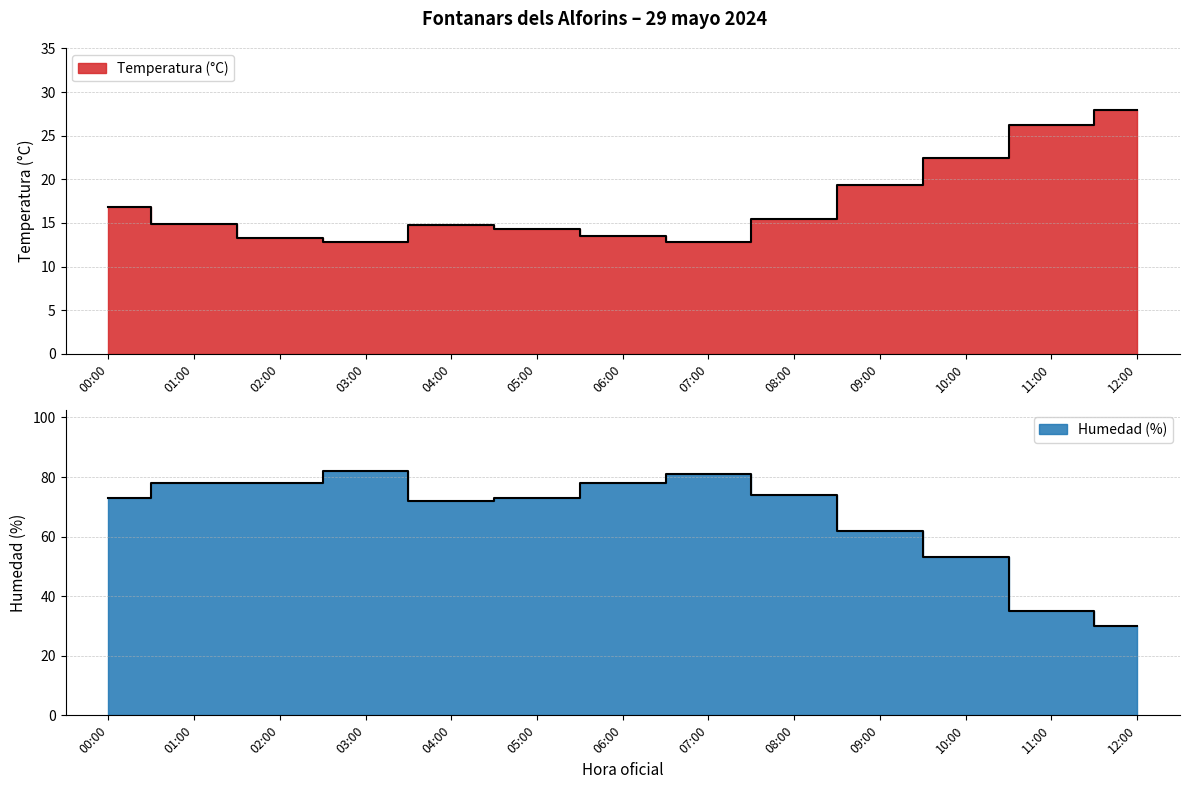

Reading left to right, list all the values displayed in this chart.

Temperatura (°C): 00:00=16.8	01:00=14.9	02:00=13.3	03:00=12.8	04:00=14.8	05:00=14.3	06:00=13.5	07:00=12.8	08:00=15.5	09:00=19.4	10:00=22.4	11:00=26.2	12:00=28.0
Humedad (%): 00:00=73.0	01:00=78.0	02:00=78.0	03:00=82.0	04:00=72.0	05:00=73.0	06:00=78.0	07:00=81.0	08:00=74.0	09:00=62.0	10:00=53.0	11:00=35.0	12:00=30.0